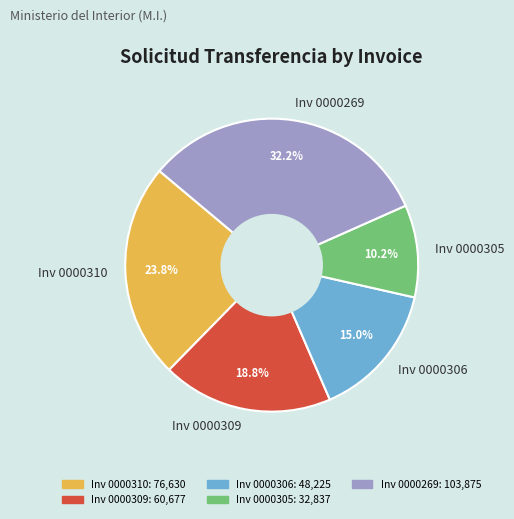

Rank the categories by value from lowest to highest.

Inv 0000305, Inv 0000306, Inv 0000309, Inv 0000310, Inv 0000269